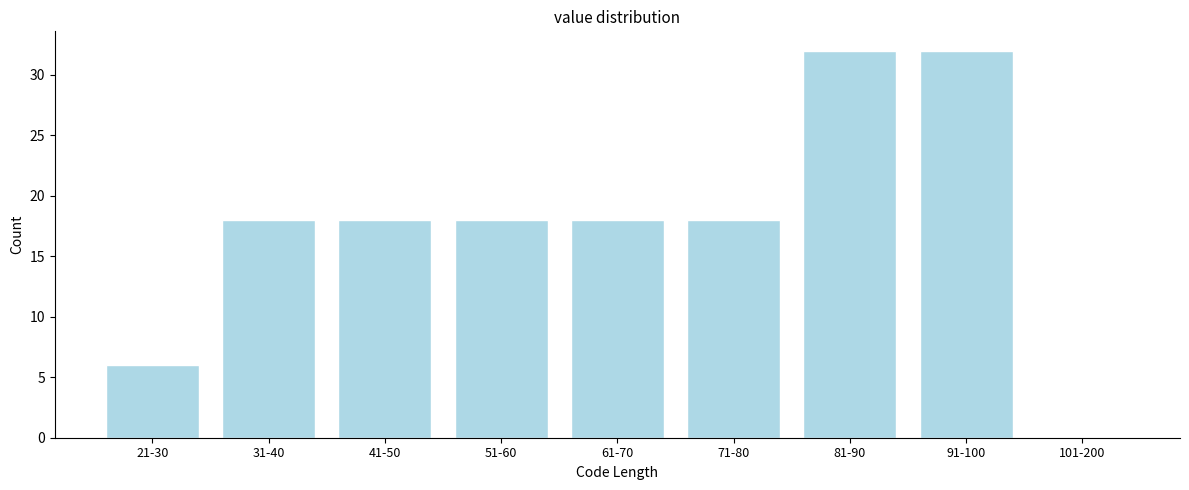

Reading left to right, what are all the values shown in this chart?

21-30=6	31-40=18	41-50=18	51-60=18	61-70=18	71-80=18	81-90=32	91-100=32	101-200=0